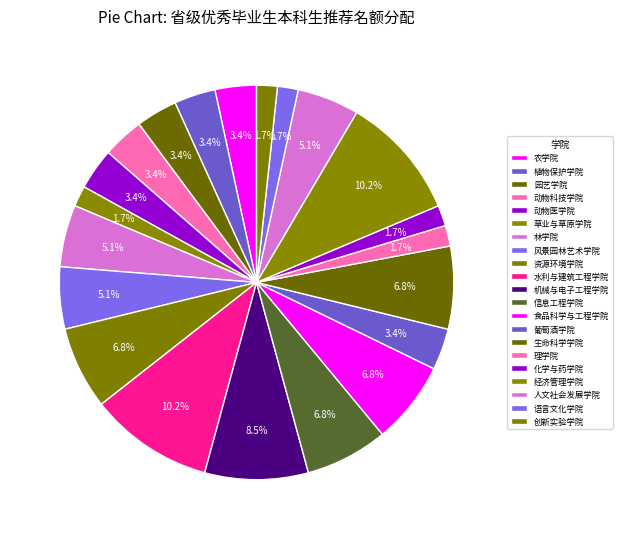

What is the ratio of the value at 机械与电子工程学院 to the value at 园艺学院?

2.5